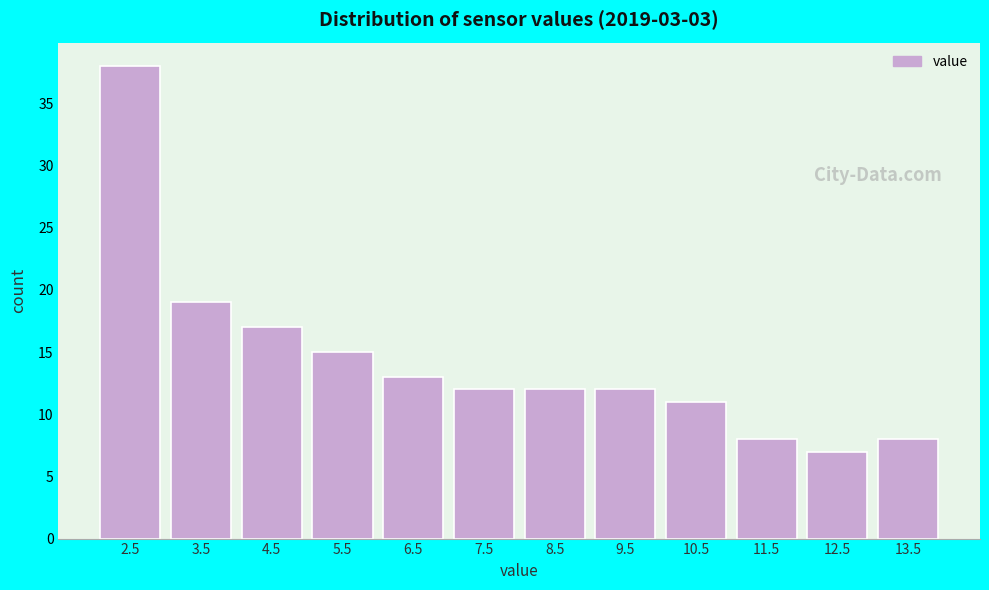

Reading left to right, transcribe all the data shown in this chart.

2.5=38	3.5=19	4.5=17	5.5=15	6.5=13	7.5=12	8.5=12	9.5=12	10.5=11	11.5=8	12.5=7	13.5=8